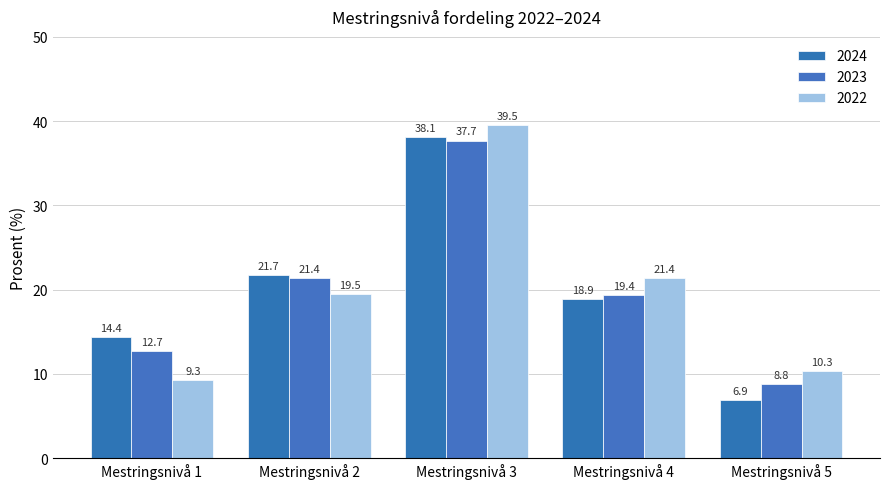

What are all the series names shown in the legend?

2024, 2023, 2022